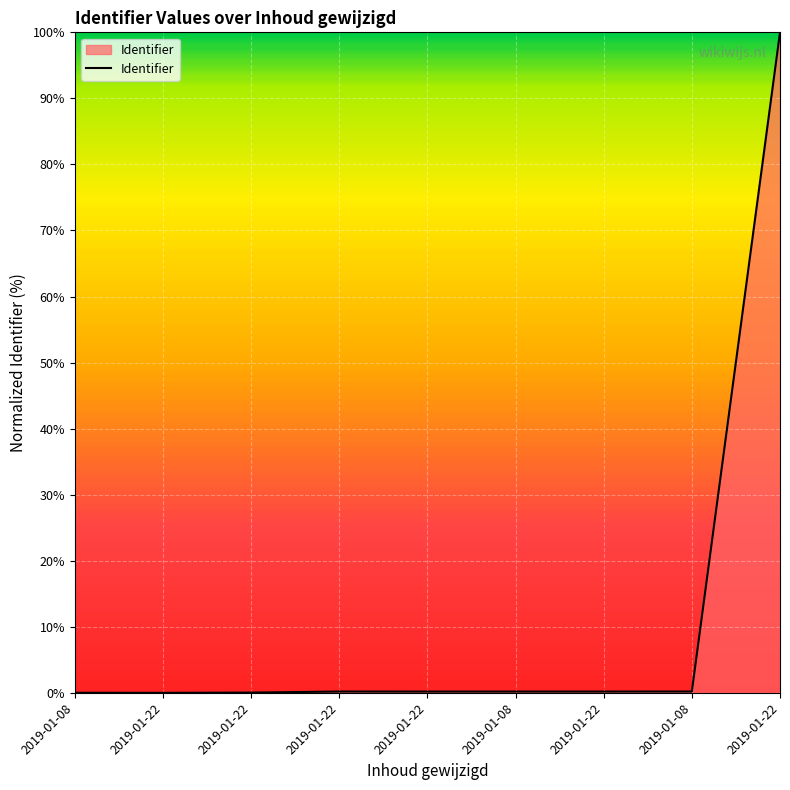

Does the chart have visible grid lines?

Yes